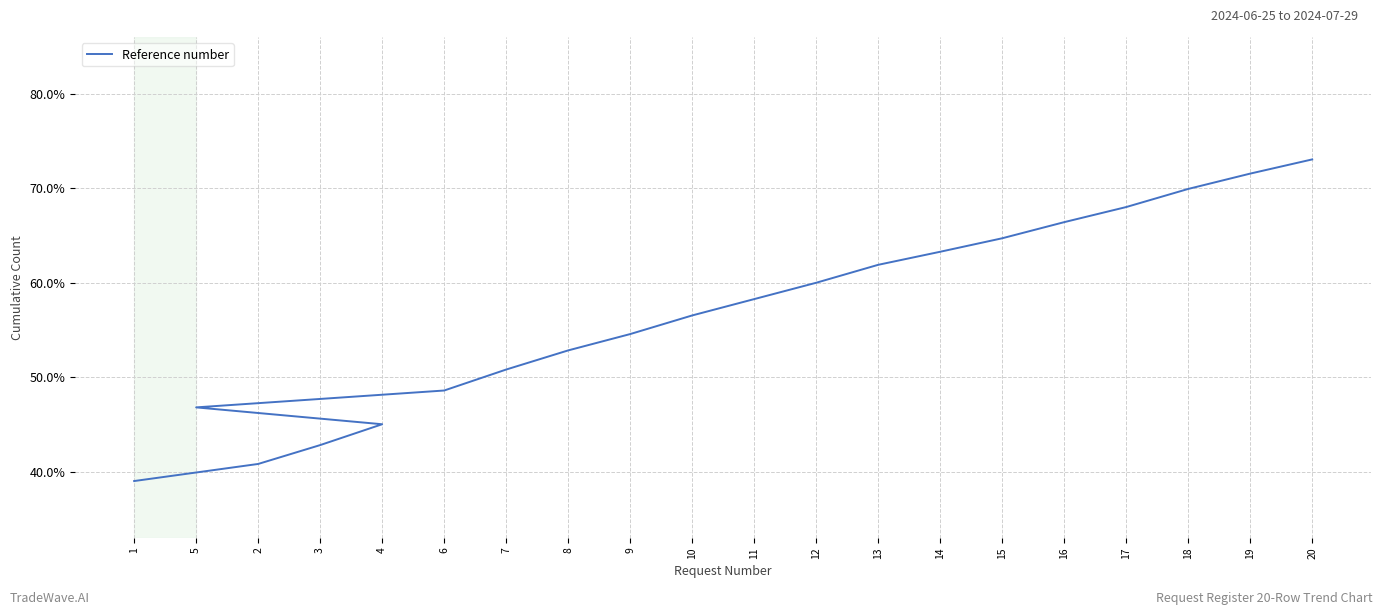

Approximately how many times larger is the value at 5 compared to 11?

0.8